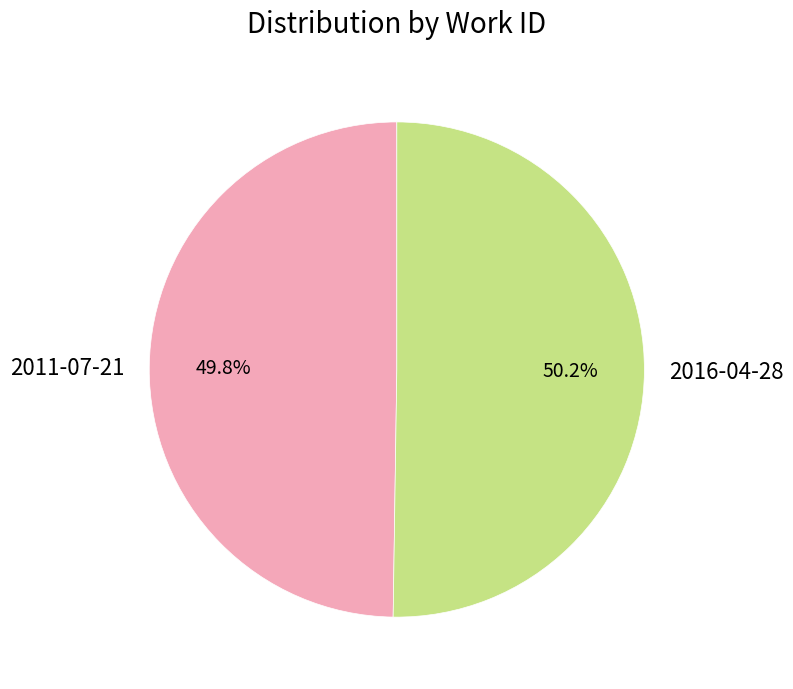

Does any single category account for the majority?

Yes